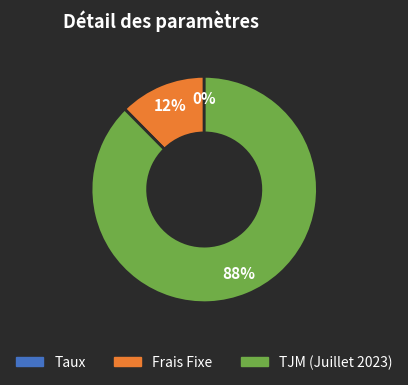

True or false: TJM (Juillet 2023) accounts for 88% of the total.

True